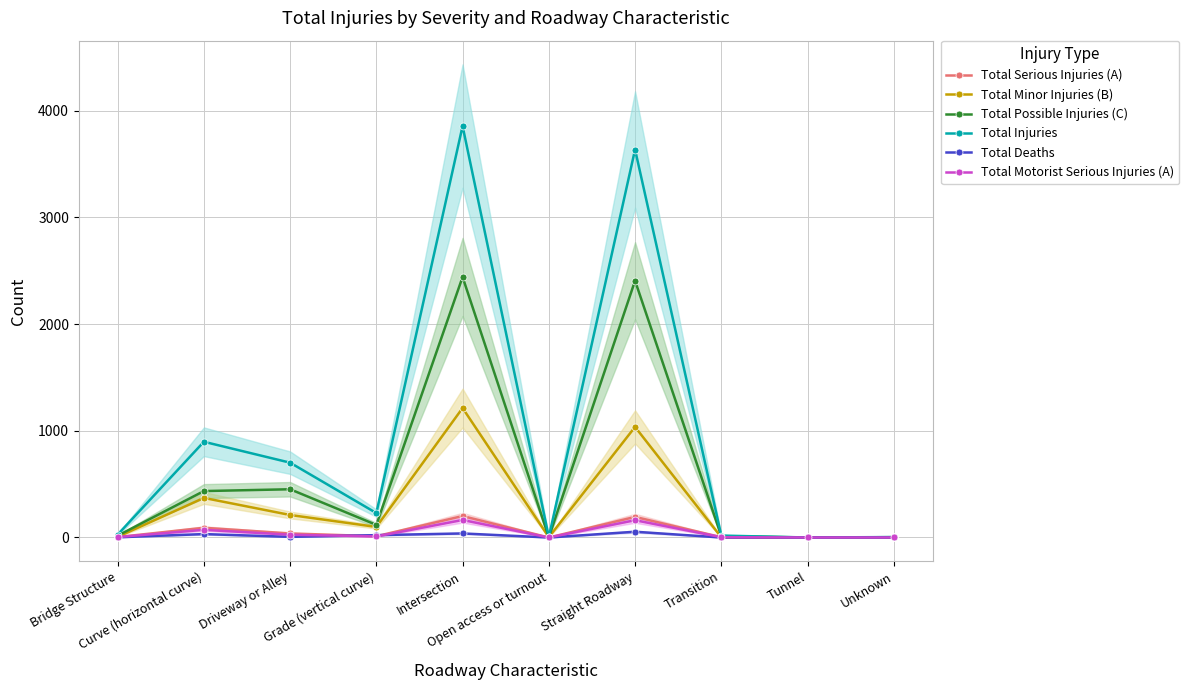

In Total Motorist Serious Injuries (A), how many points are lower than both neighbors (excluding endpoints)?

2